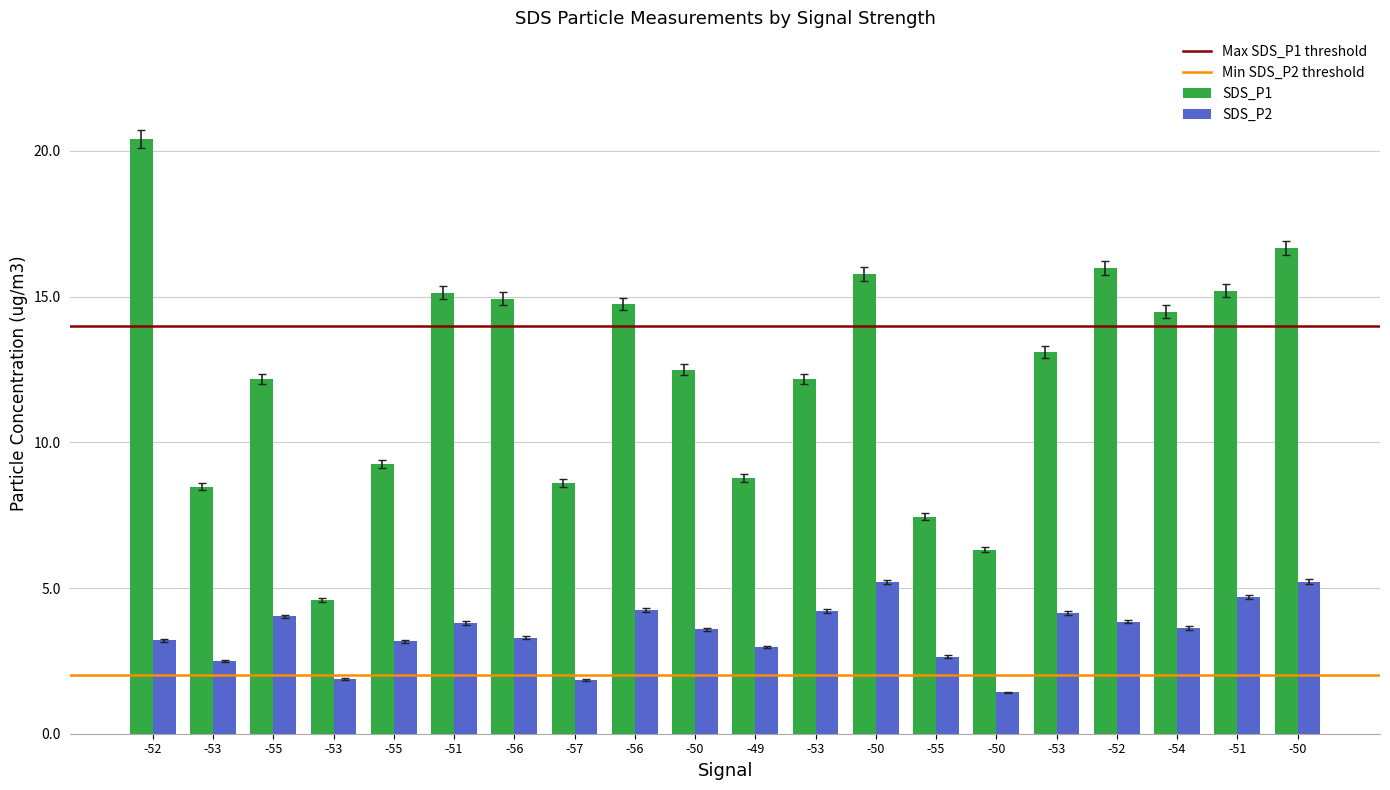

Is it true that SDS_P2 equals 6.1 at -53?

False